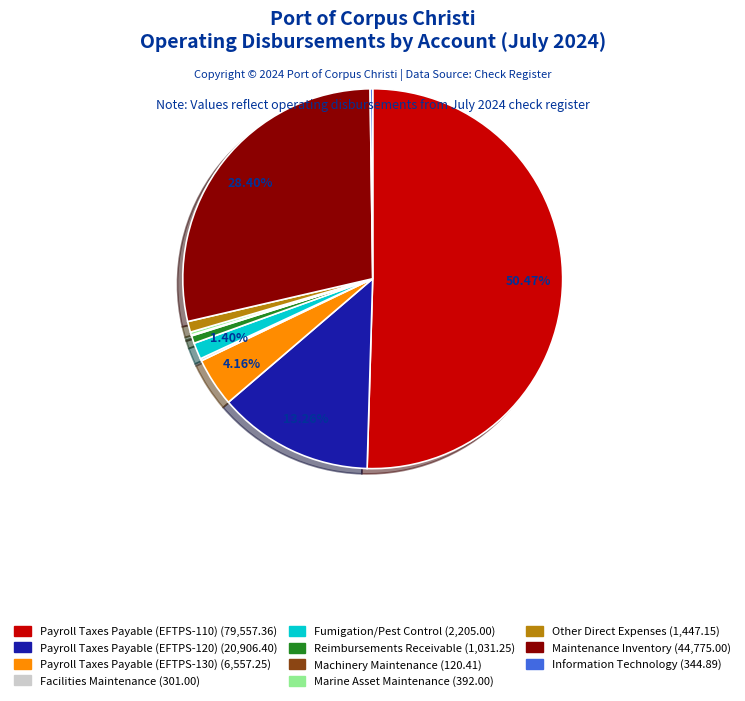

Does Other Direct Expenses account for over 50% of the chart?

No